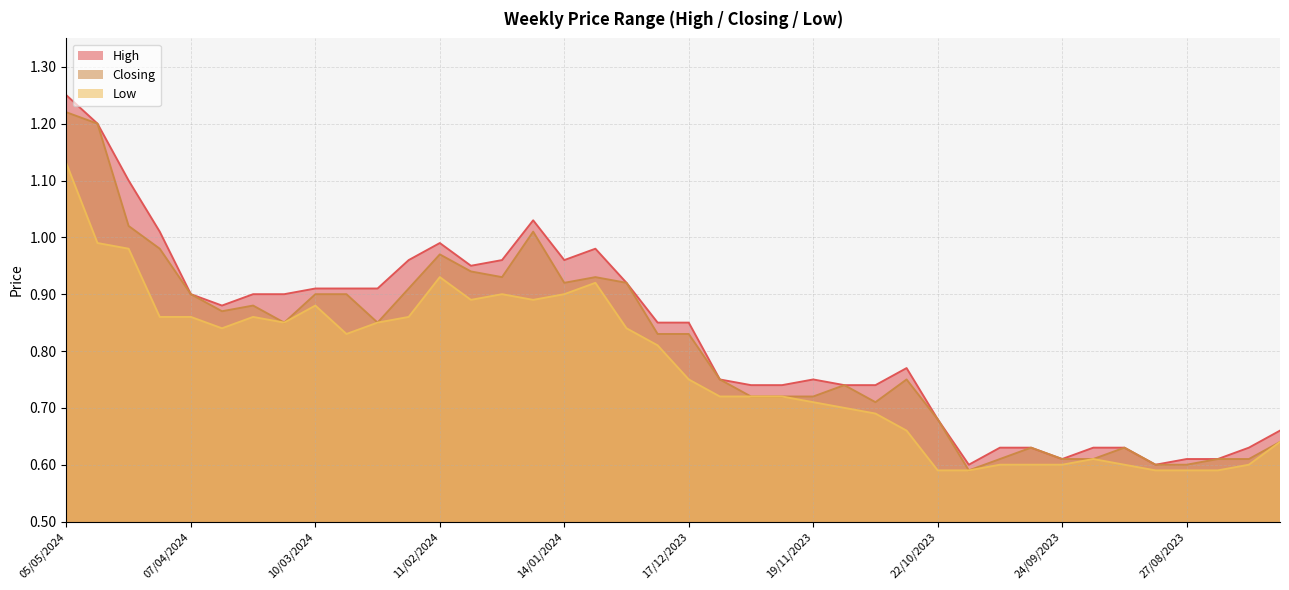

How many lines are shown in the chart?

3